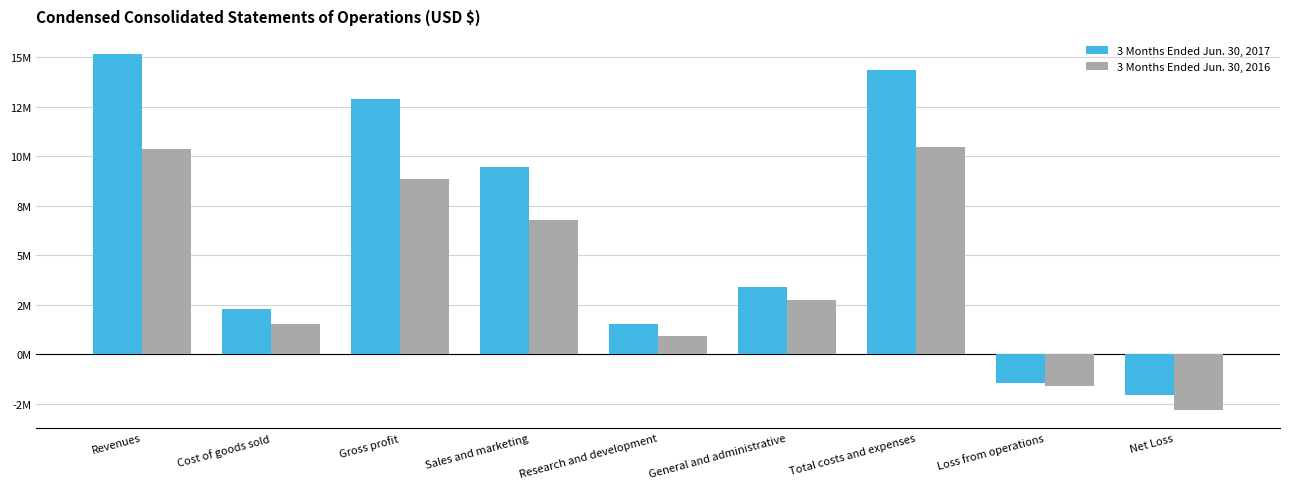

What is the value of the 3 Months Ended Jun. 30, 2016 bar at the 7th from the left?

10453441